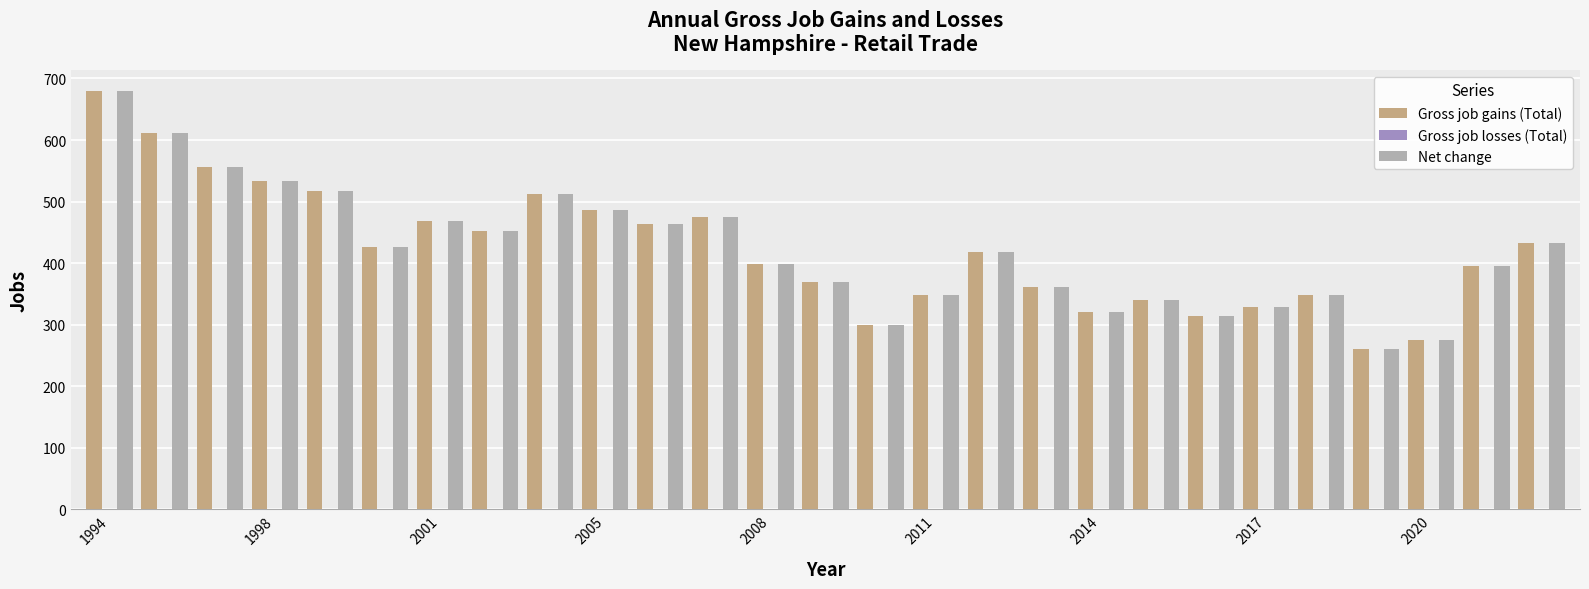

Does the chart contain stacked bars?

No